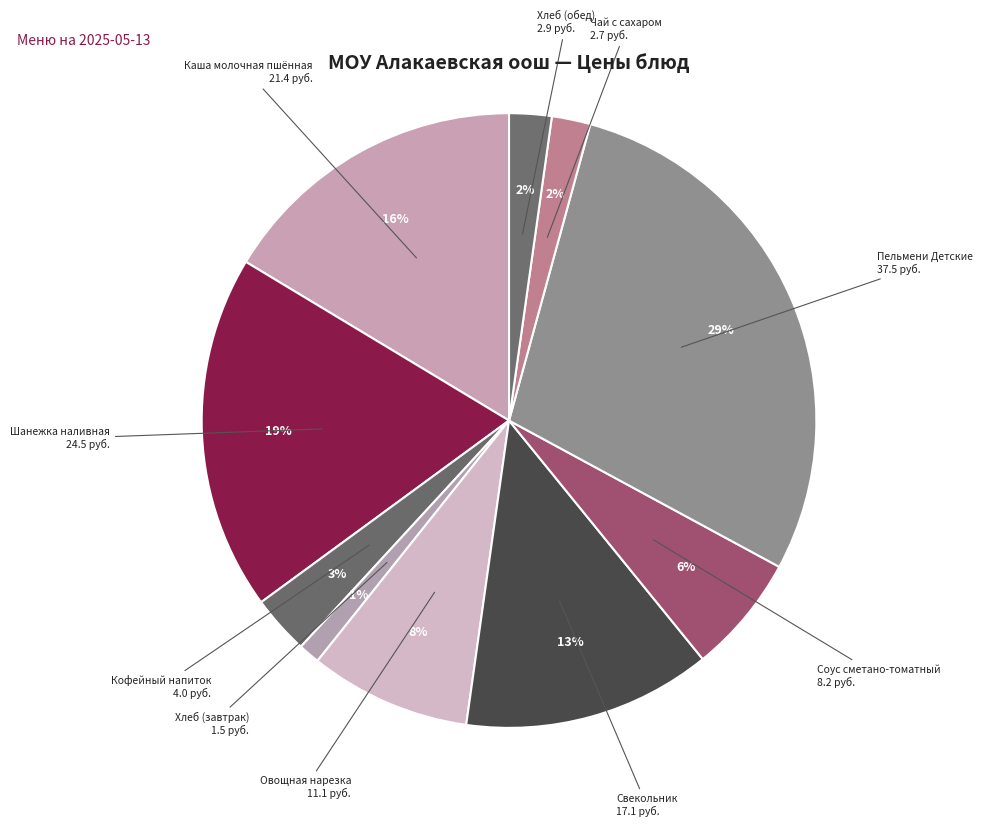

Is the sum of Хлеб (обед) and Пельмени Детские greater than half?

No